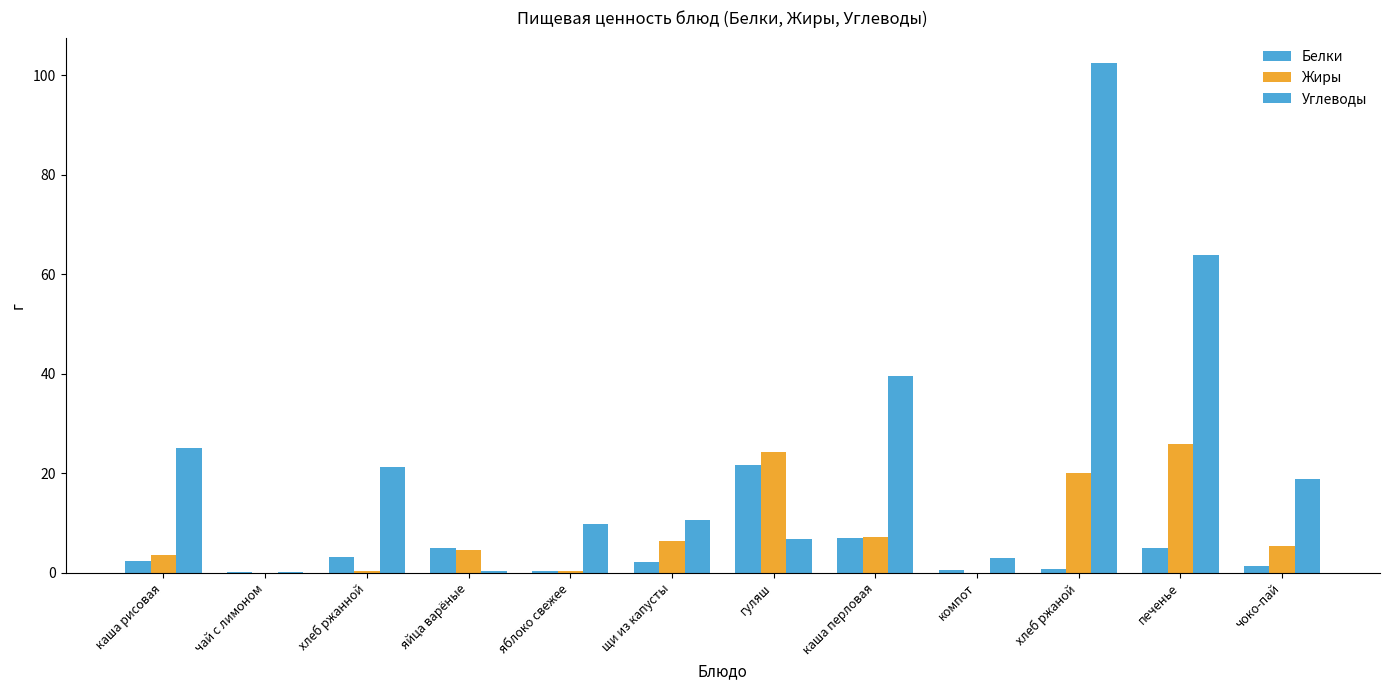

At which label is Углеводы closest to 51?

каша перловая